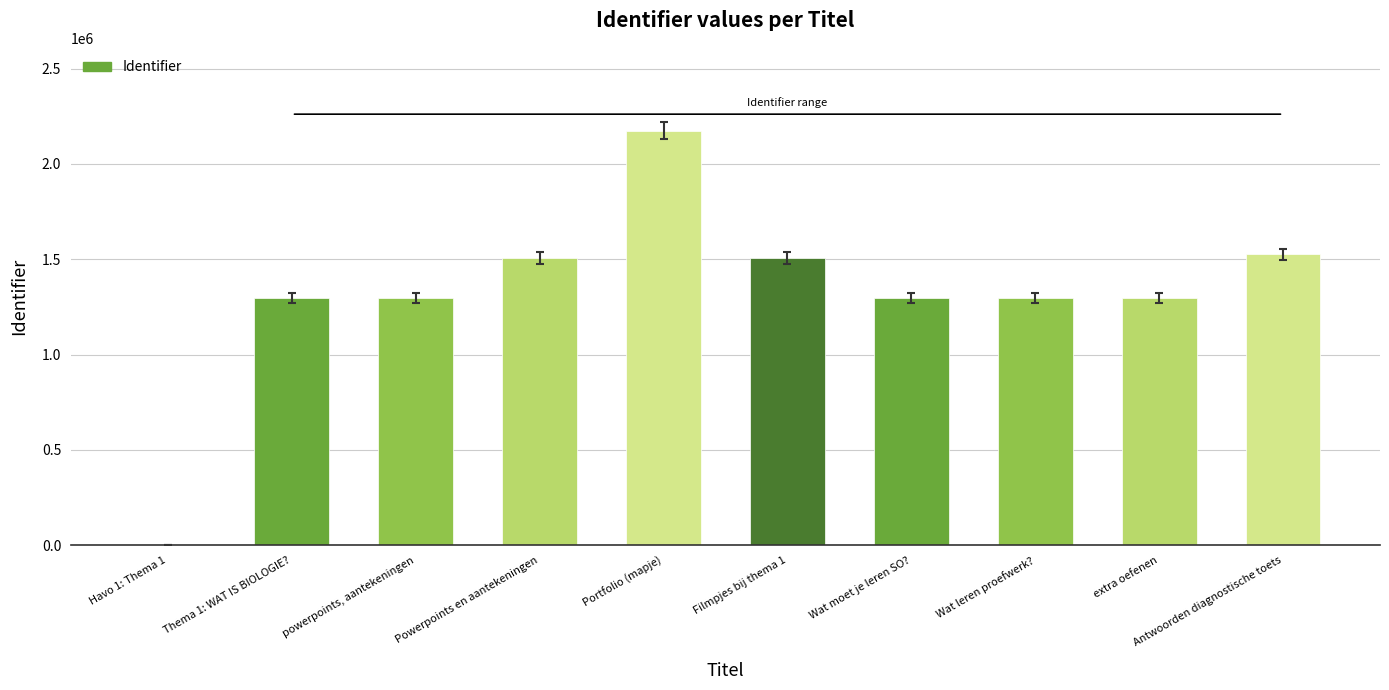

What is the ratio of the value at Wat leren proefwerk? to the value at powerpoints, aantekeningen?

1.0